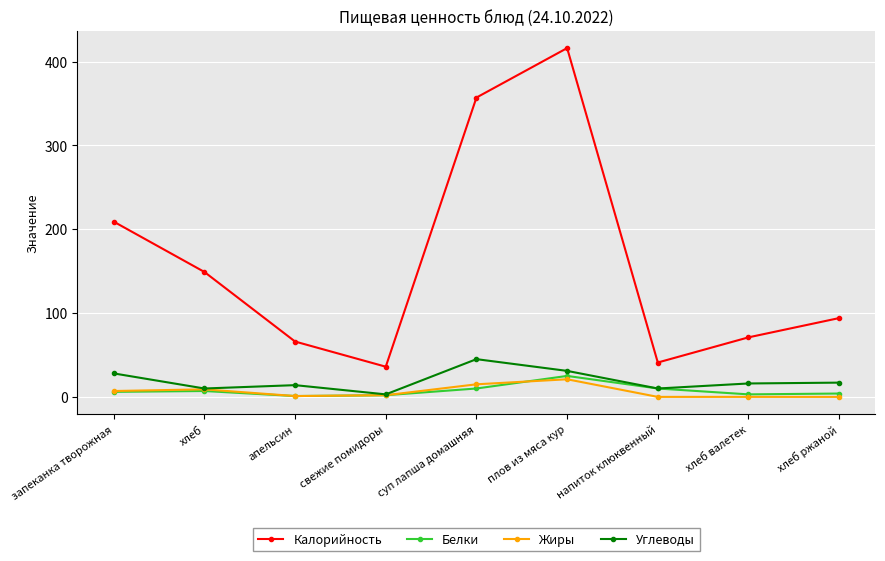

Count the number of data series in this chart.

4